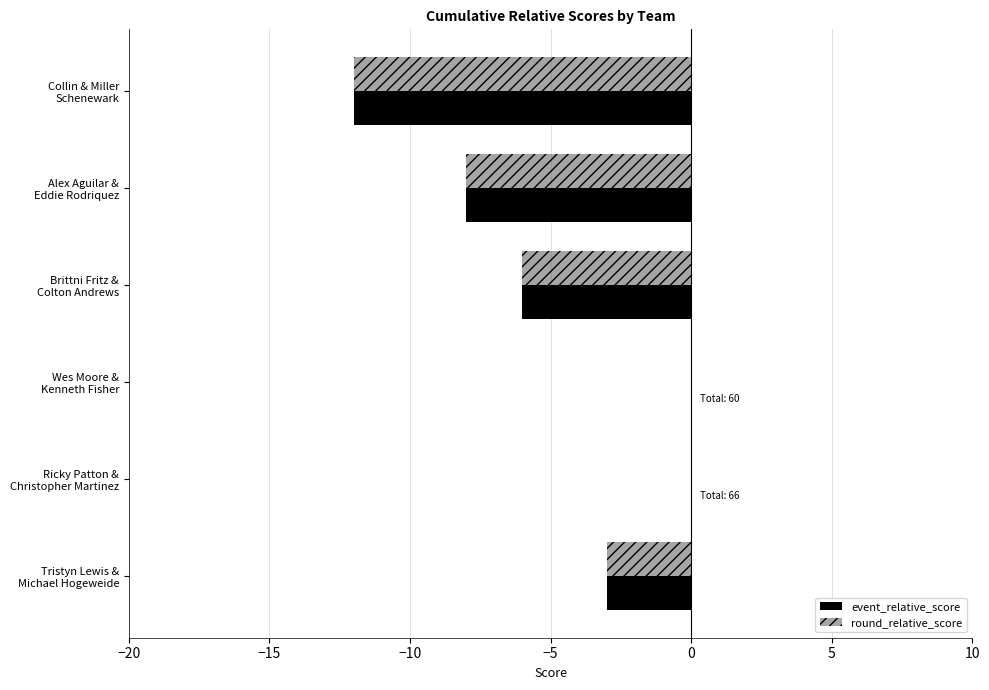

At which label is event_relative_score closest to -6?

Brittni Fritz &
Colton Andrews